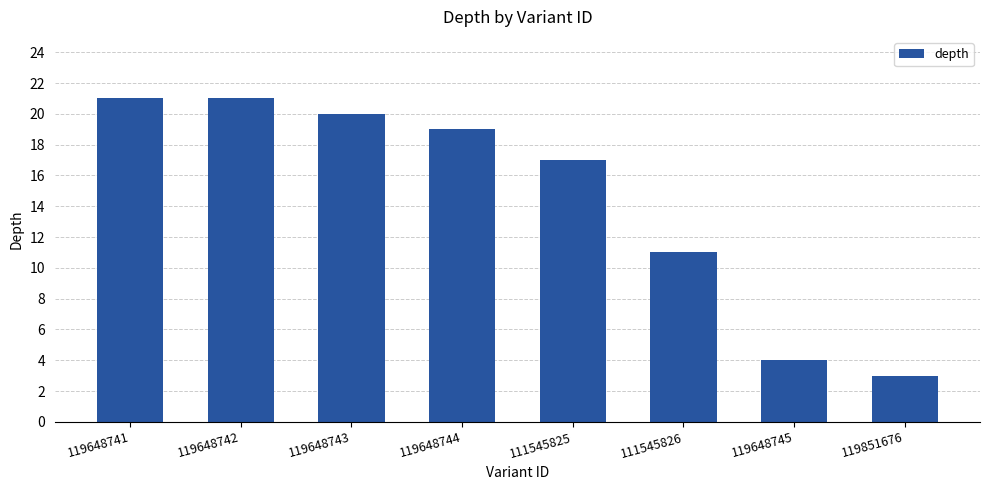

Approximately how many times larger is the value at 119648743 compared to 119851676?

6.7